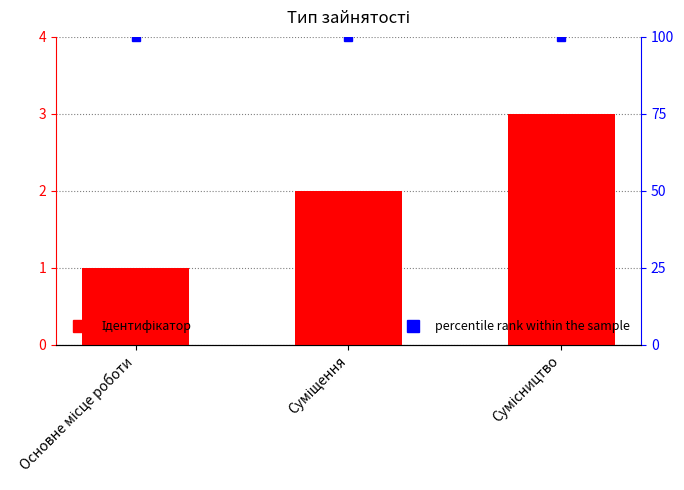

What is the value of the percentile rank within the sample bar at the 1st from the left?

100